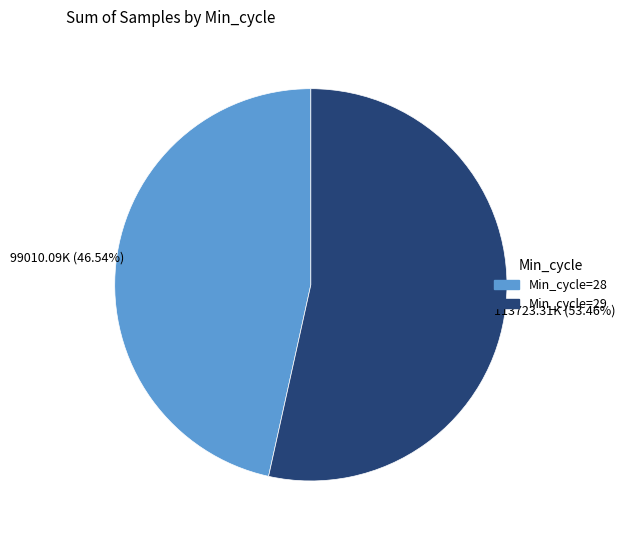

Does any single category account for the majority?

Yes